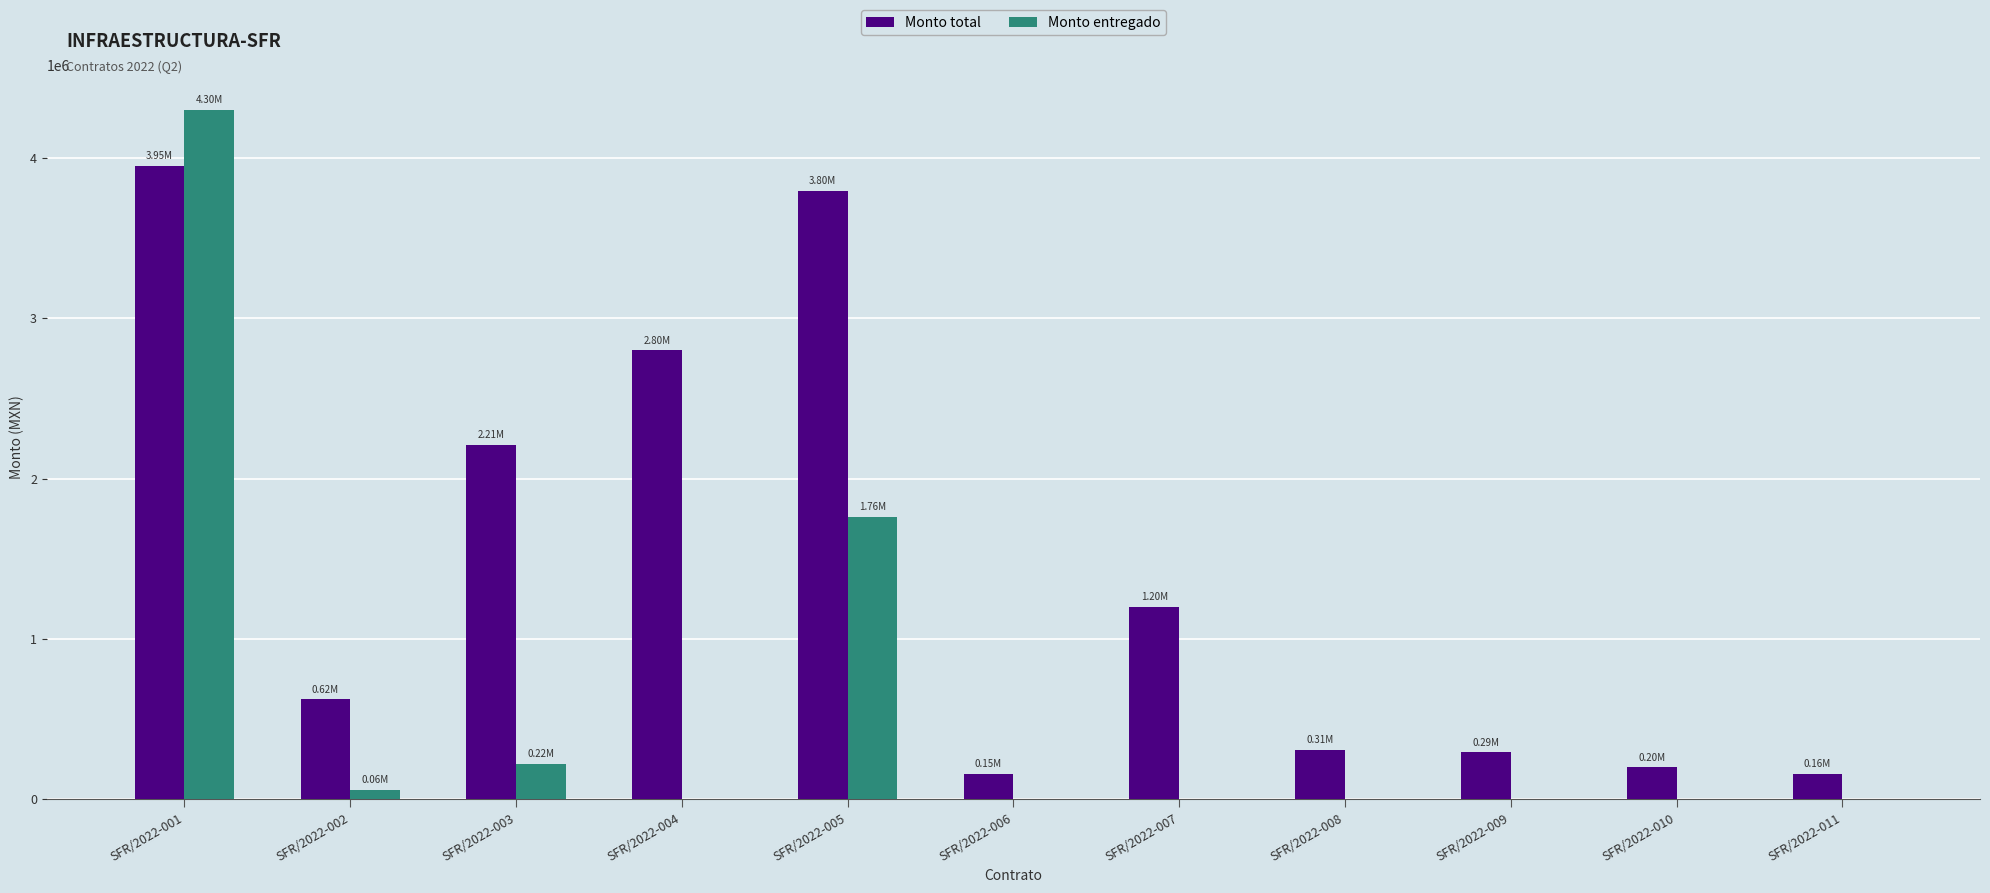

What is the sum of all Monto total values?

15682600.4